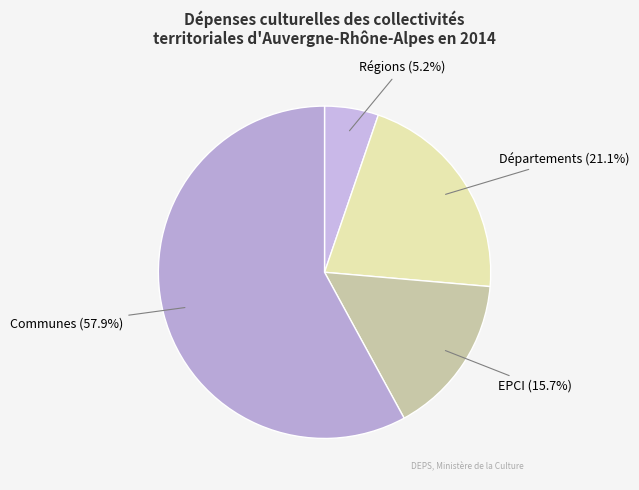

How many slices are in this pie chart?

4